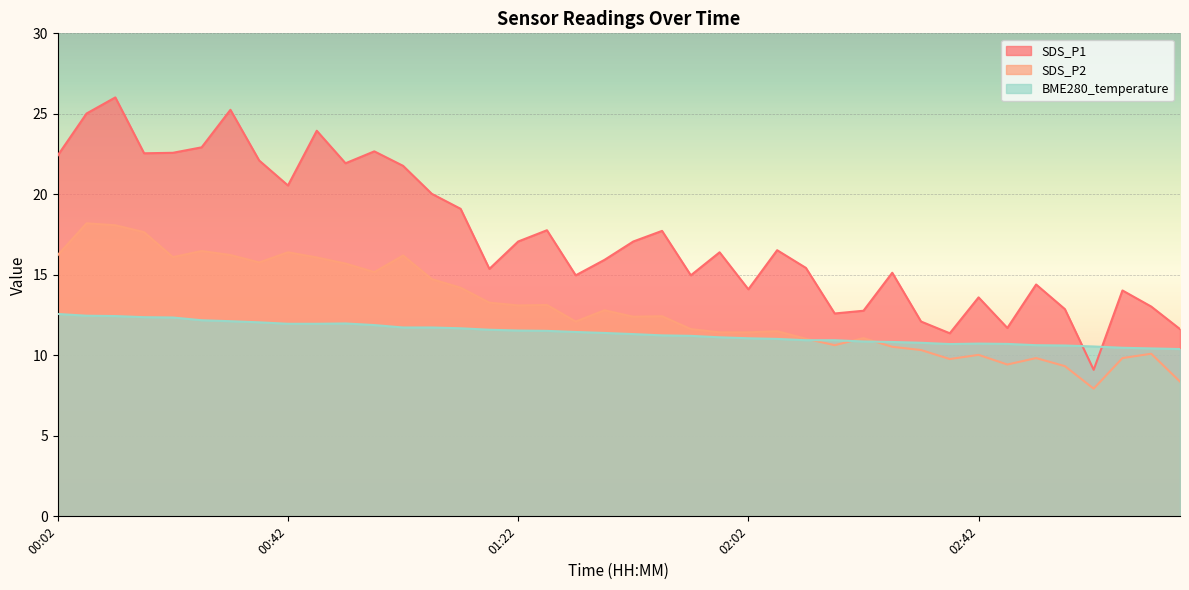

True or false: SDS_P1 and SDS_P2 cross at least once.

False